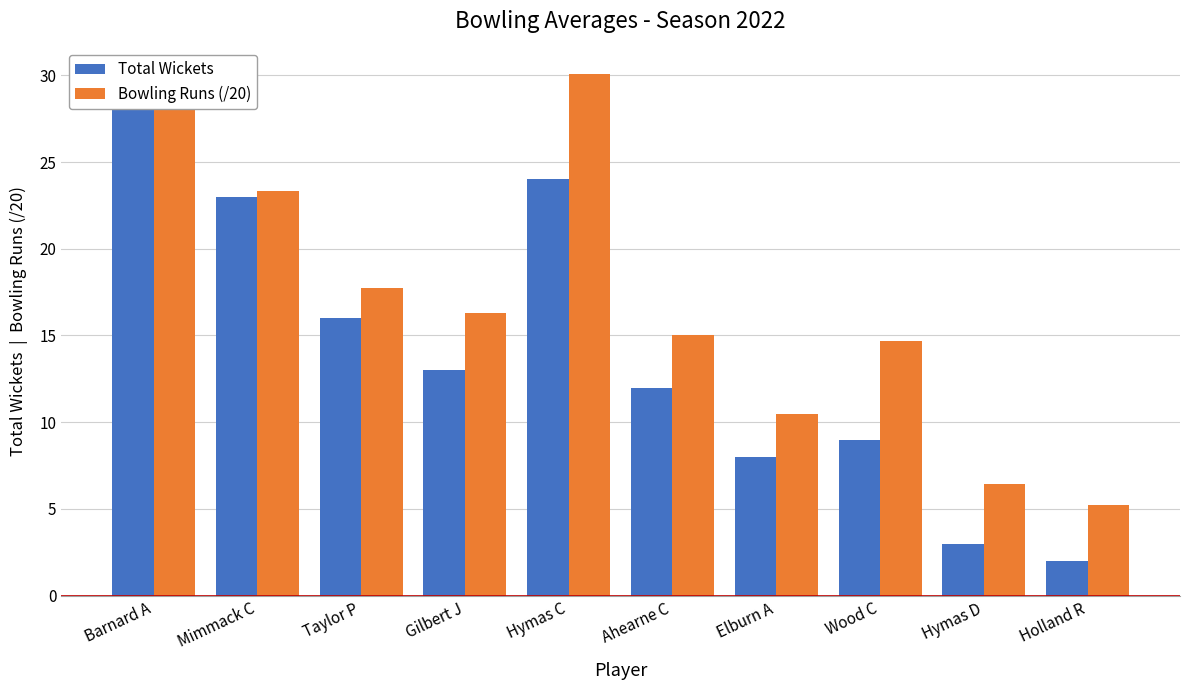

What is the difference between the maximum and minimum values in the Bowling Runs (/20) series?

24.9